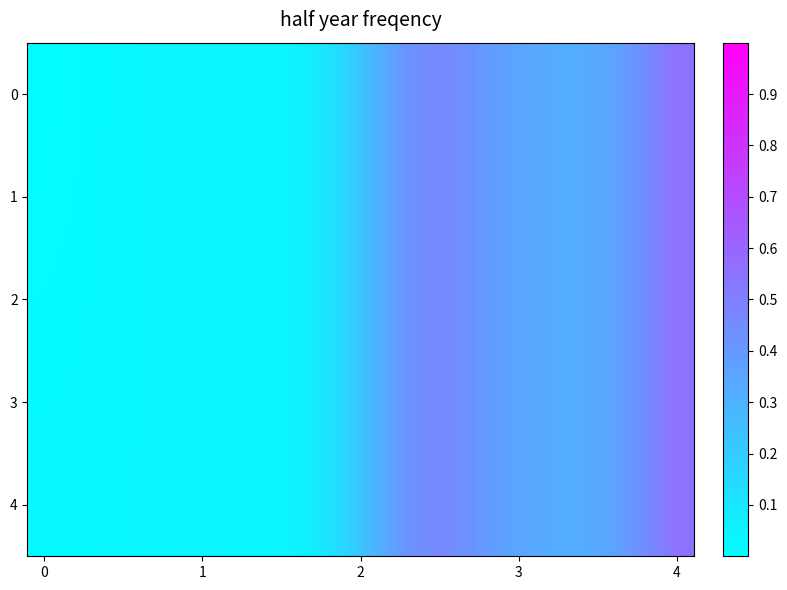

Reading right to left, extract all data points from this chart.

0: 0.6	0.4	0.4	0.3	0.3	0.4	0.4	0.5	0.4	0.3	0.2	0.1	0.0	0.0	0.0	0.0	0.0	0.0	0.0	0.0
1: 0.6	0.4	0.4	0.3	0.3	0.4	0.4	0.5	0.4	0.3	0.2	0.1	0.0	0.0	0.0	0.0	0.0	0.0	0.0	0.0
2: 0.6	0.4	0.4	0.3	0.3	0.4	0.4	0.5	0.4	0.3	0.2	0.1	0.0	0.0	0.0	0.0	0.0	0.0	0.0	0.0
3: 0.6	0.4	0.4	0.3	0.3	0.4	0.4	0.5	0.4	0.3	0.2	0.1	0.0	0.0	0.0	0.0	0.0	0.0	0.0	0.0
4: 0.6	0.4	0.4	0.3	0.3	0.4	0.4	0.5	0.4	0.3	0.2	0.1	0.0	0.0	0.0	0.0	0.0	0.0	0.0	0.0